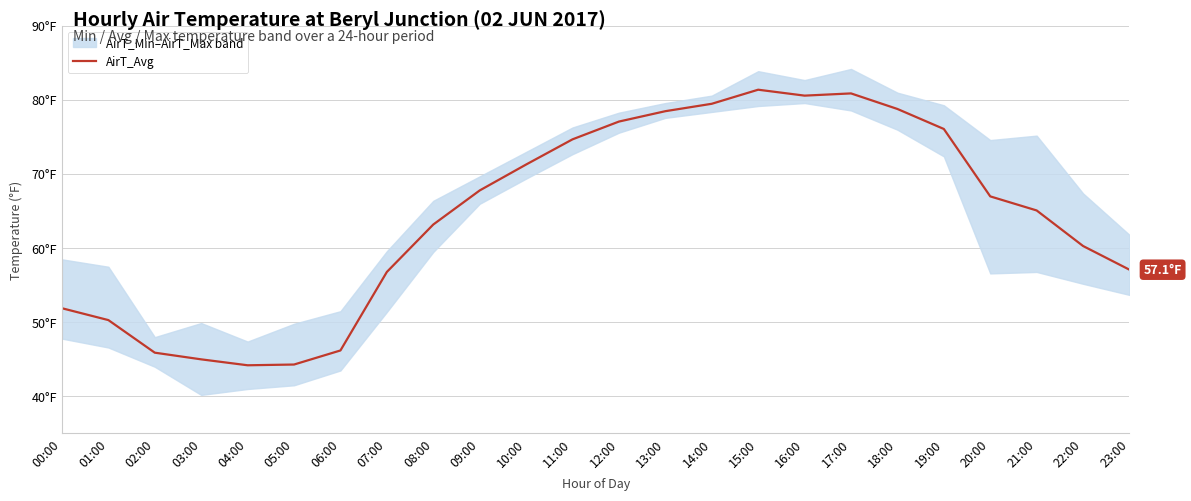

What is the difference between the values at 15:00 and 05:00?

37.1